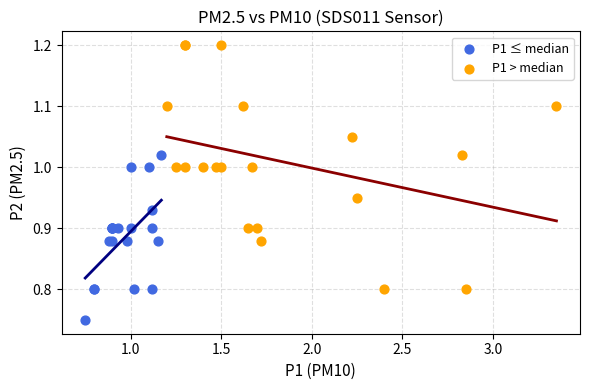

Which series has the widest spread of Y values?

P1 > median